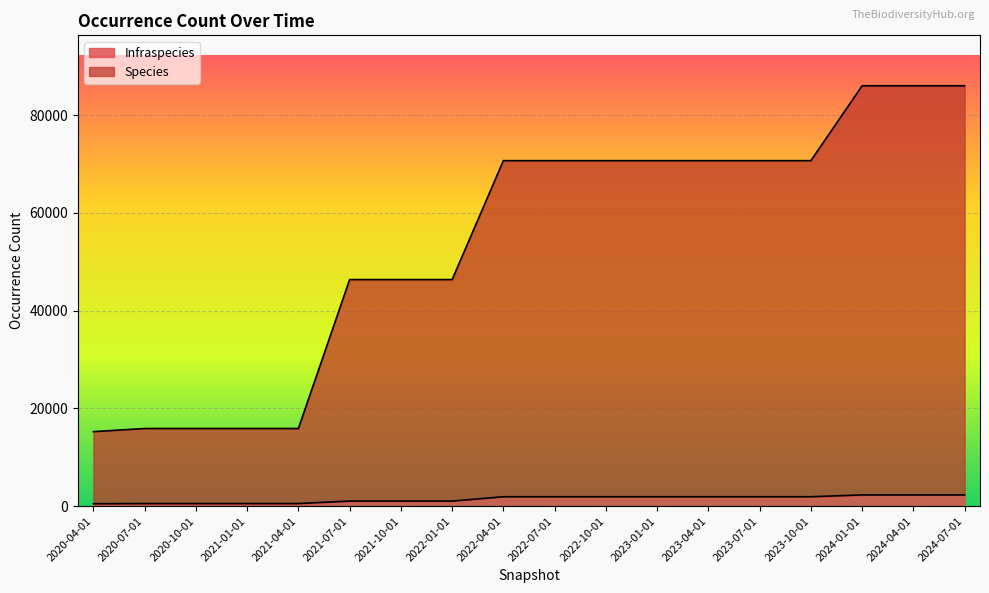

At which label is Species closest to 50628?

2021-07-01